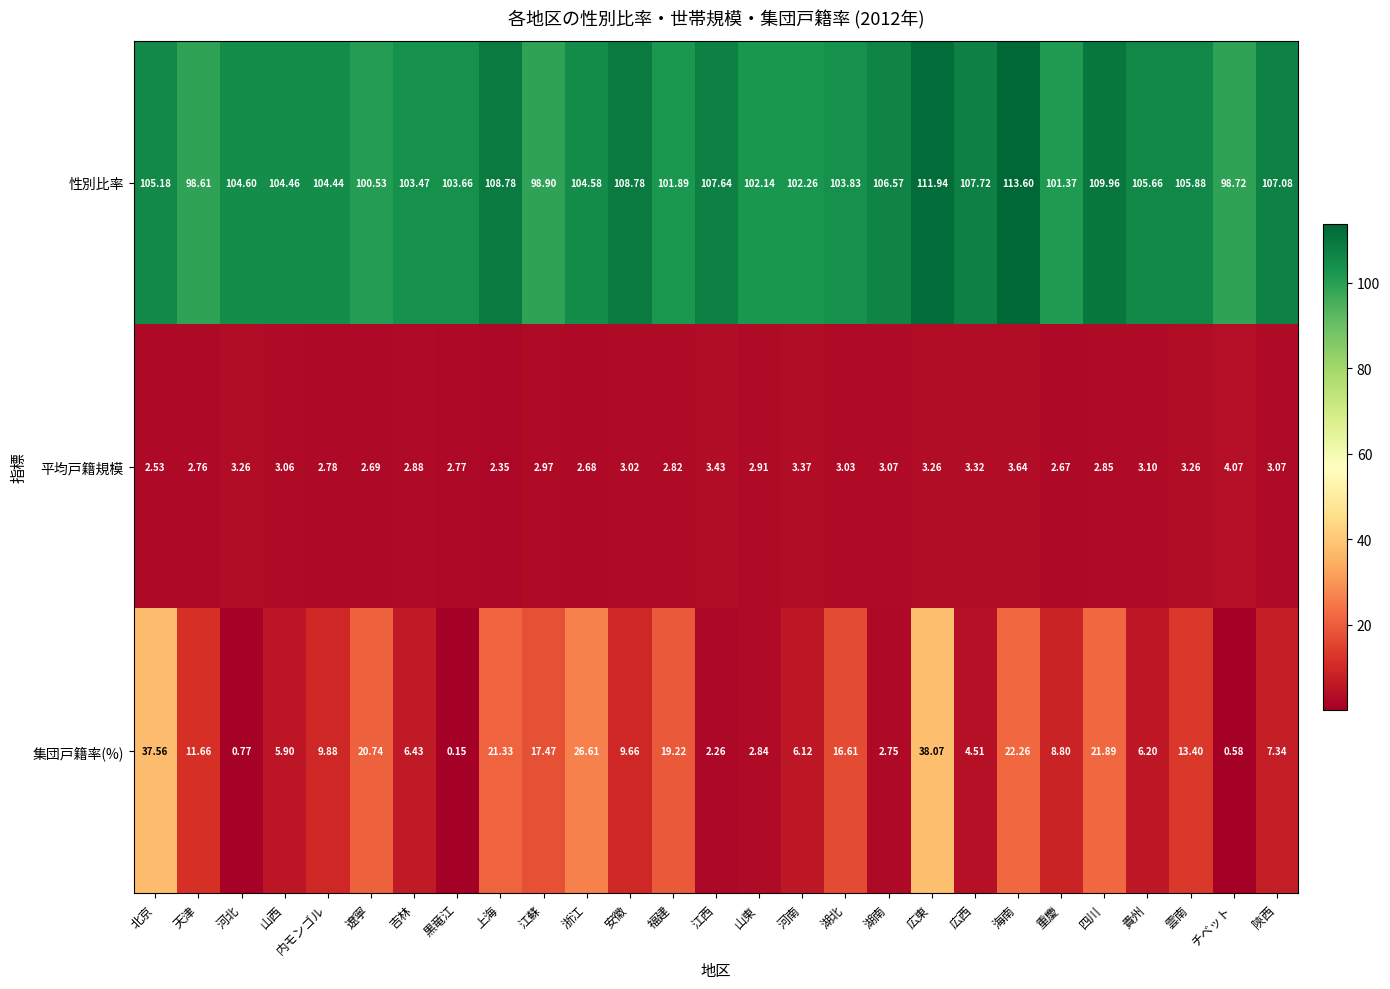

Which label corresponds to the largest value in the chart?

海南